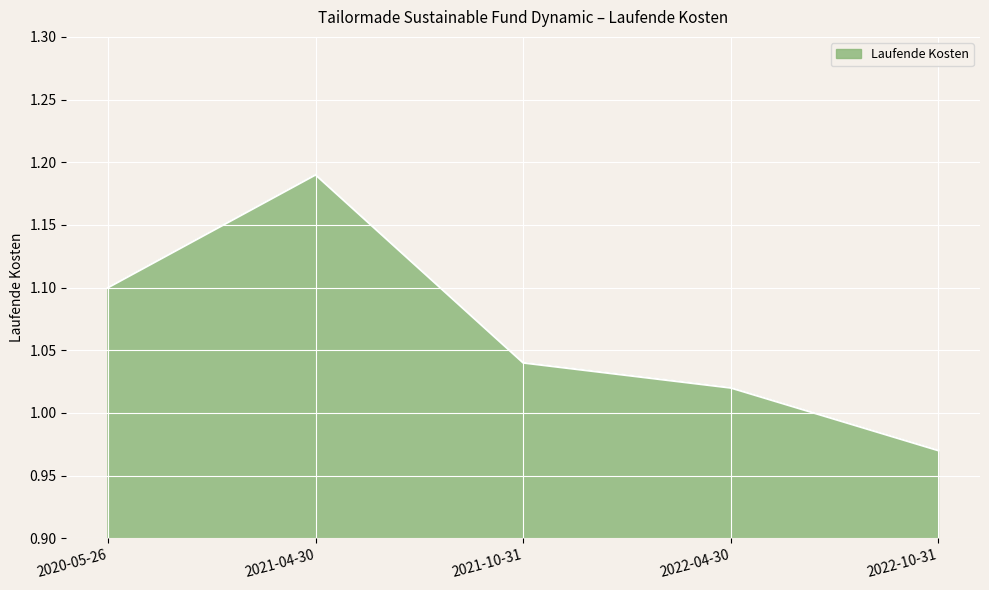

The value at 2020-05-26 is 1.5. True or false?

False